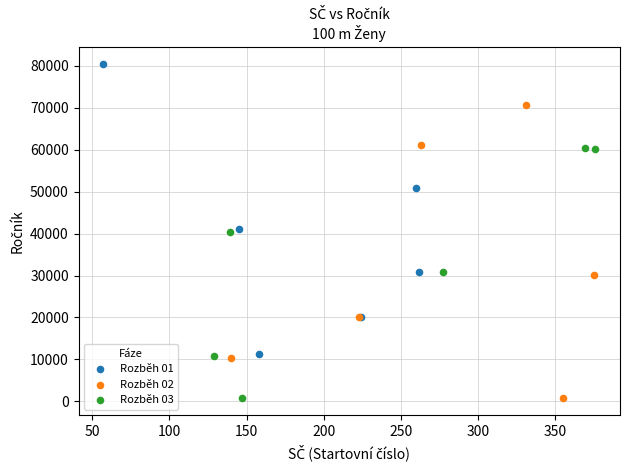

What are all the series names shown in the legend?

Rozběh 01, Rozběh 02, Rozběh 03